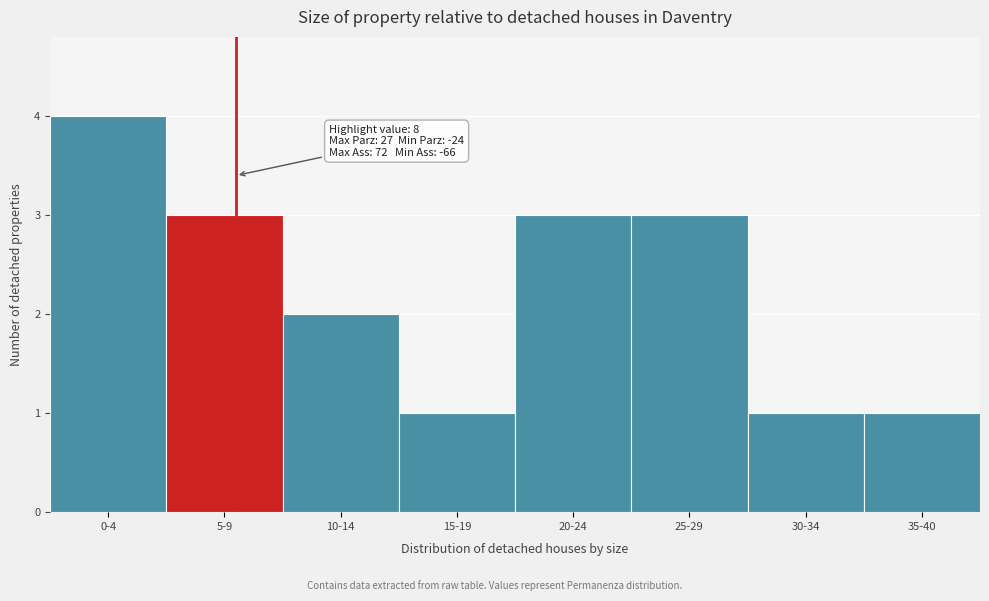

Reading right to left, list all the values displayed in this chart.

1	1	3	3	1	2	3	4